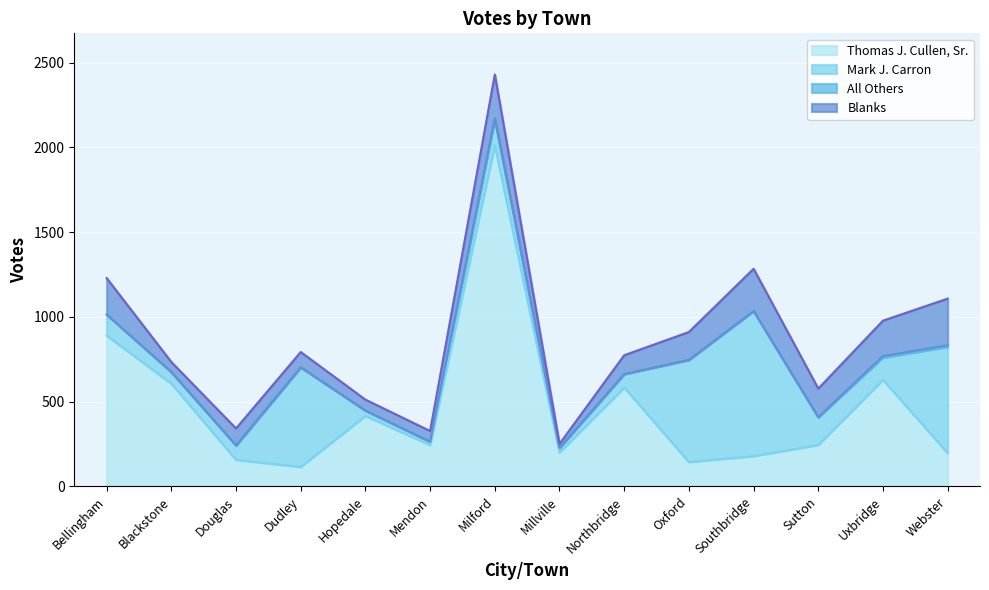

How many lines are shown in the chart?

4